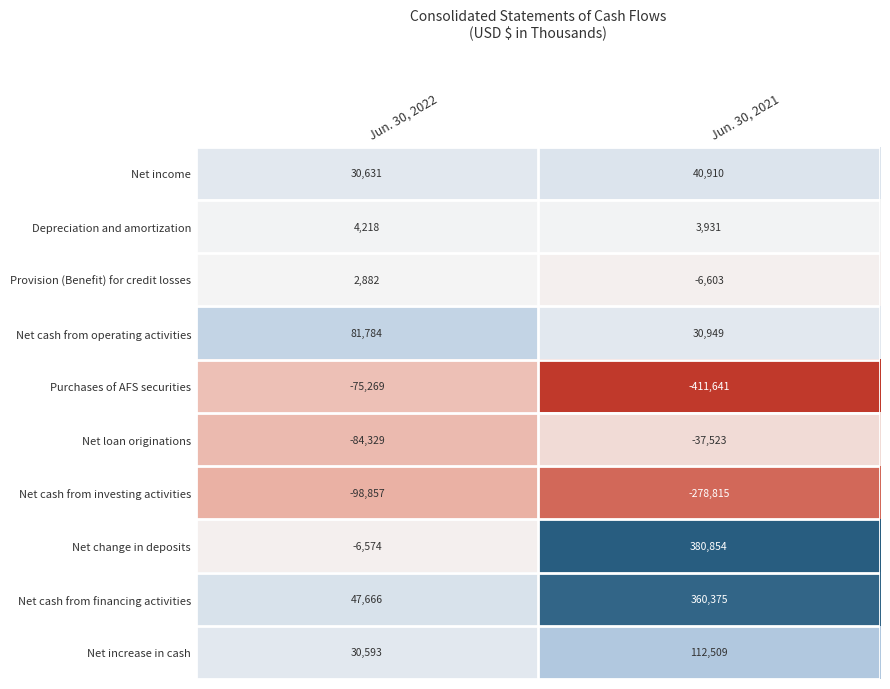

Rank the series at Jun. 30, 2021 from highest to lowest value.

Net change in deposits, Net cash from financing activities, Net increase in cash, Net income, Net cash from operating activities, Depreciation and amortization, Provision (Benefit) for credit losses, Net loan originations, Net cash from investing activities, Purchases of AFS securities